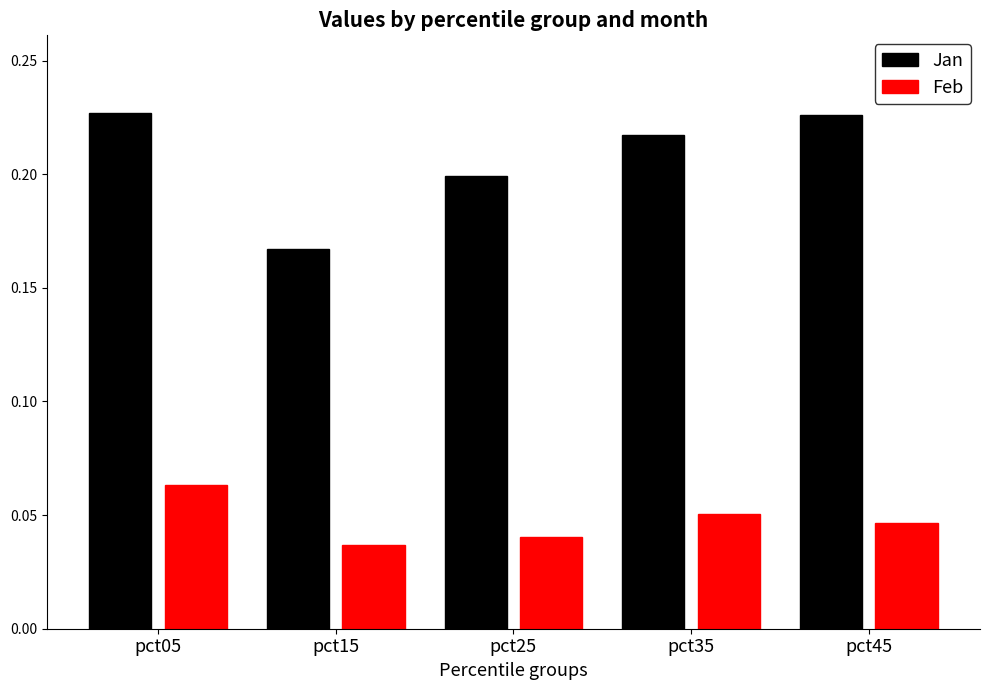

At how many categories does at least one series exceed 0?

5